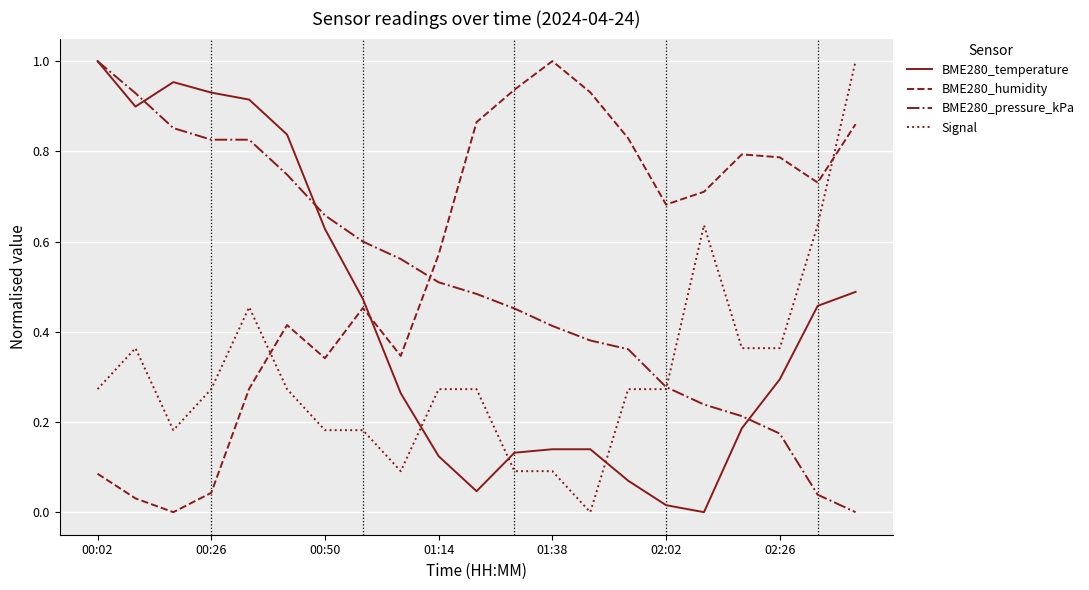

Which series has the largest total across all categories?

BME280_humidity